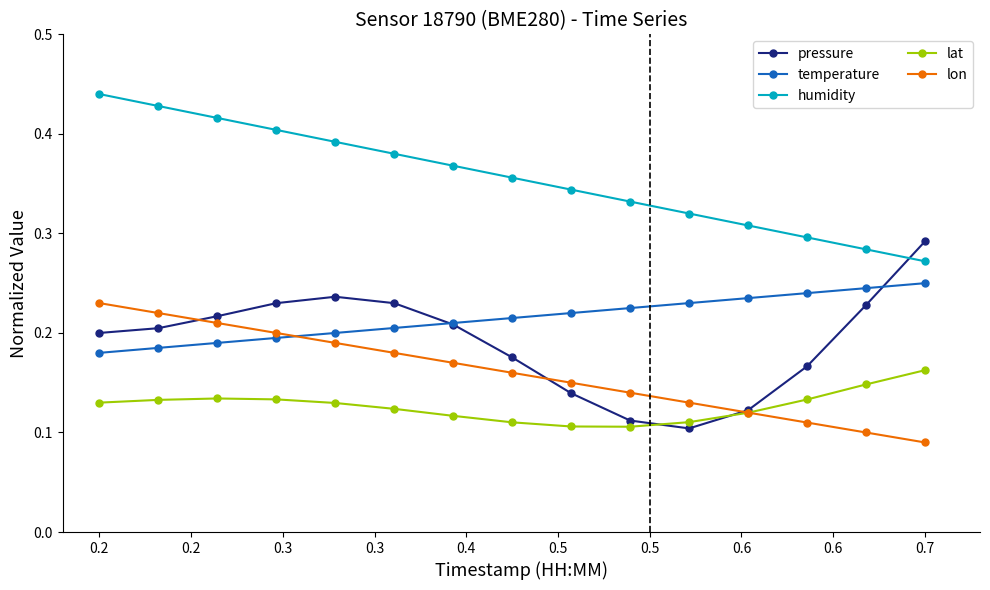

What are all the series names shown in the legend?

pressure, temperature, humidity, lat, lon